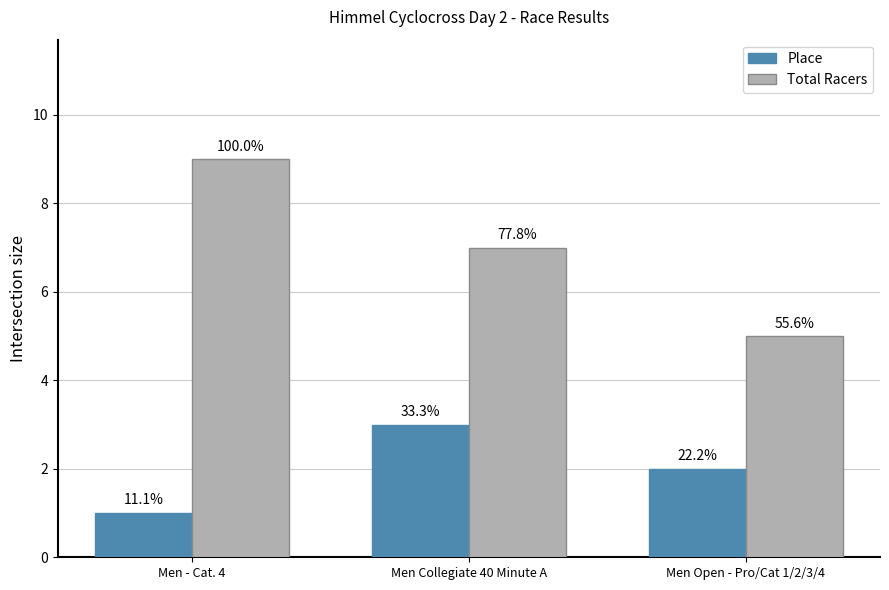

How many groups of bars are there?

3